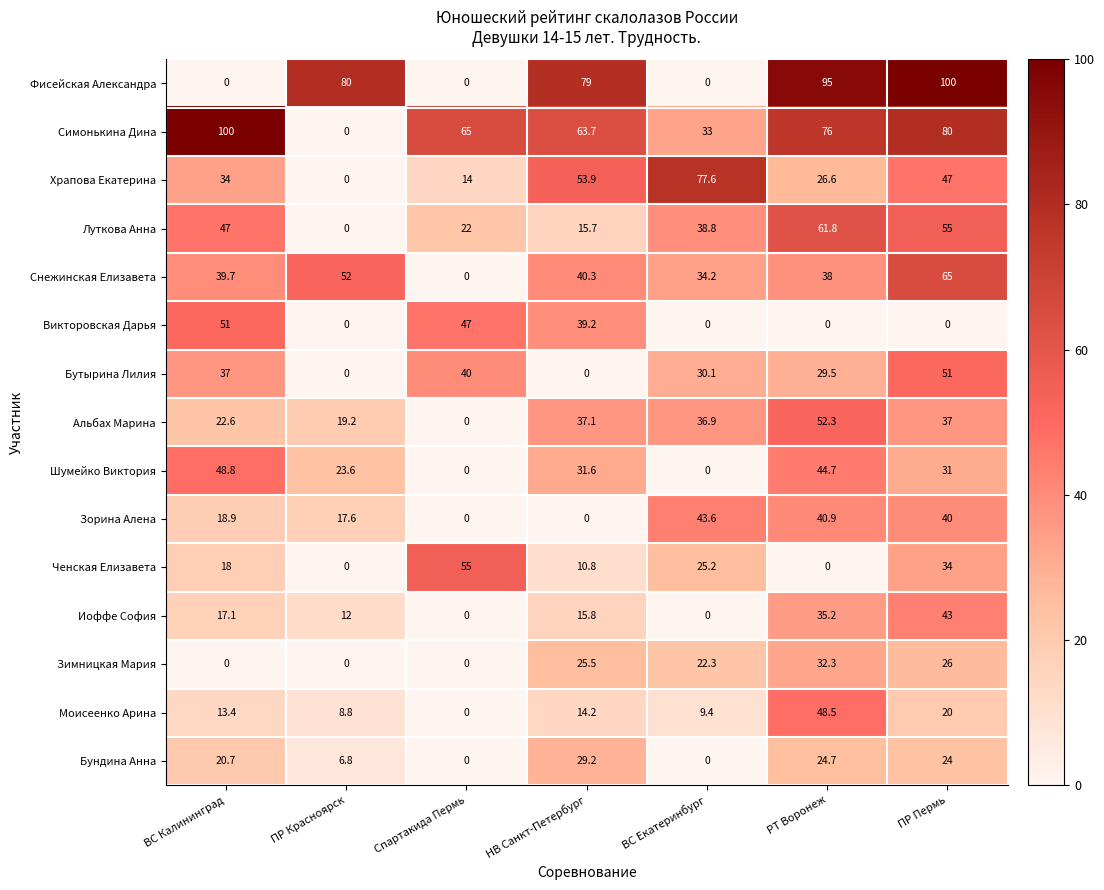

List the labels in order of Моисеенко Арина value, smallest first.

Спартакида Пермь, ПР Красноярск, ВС Екатеринбург, ВС Калининград, НВ Санкт-Петербург, ПР Пермь, РТ Воронеж